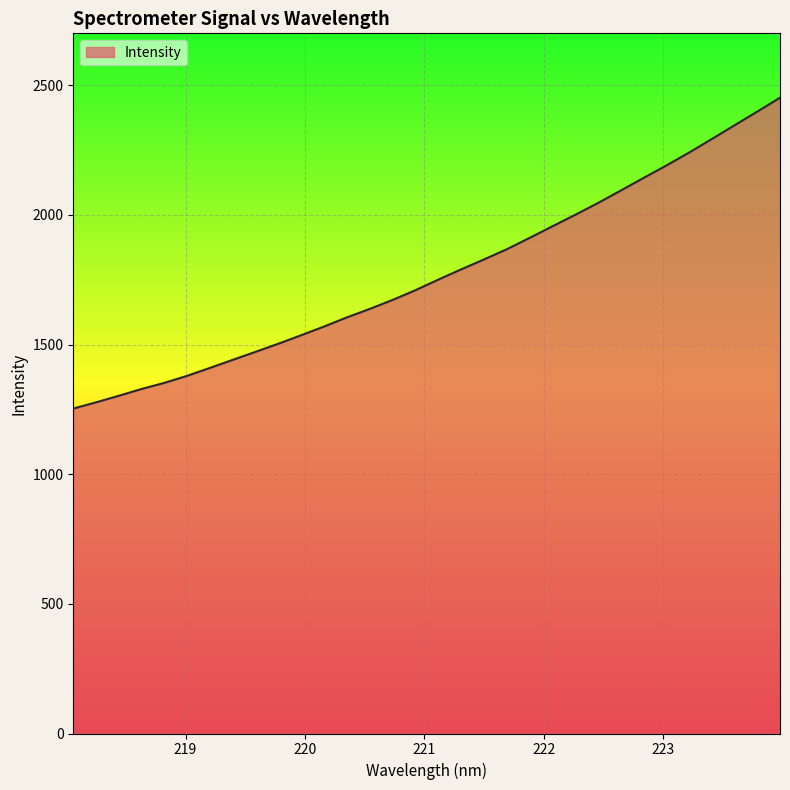

What is the minimum value shown in the chart?

1253.0